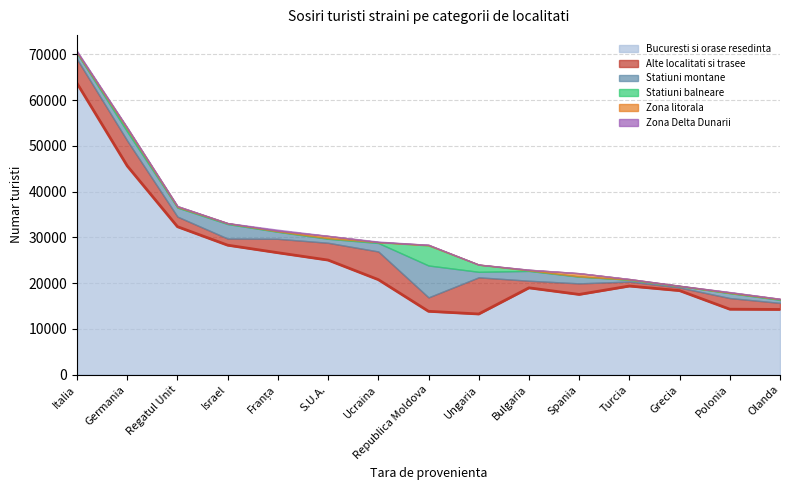

How many data points in Bucuresti si orase resedinta are above 19360?

7